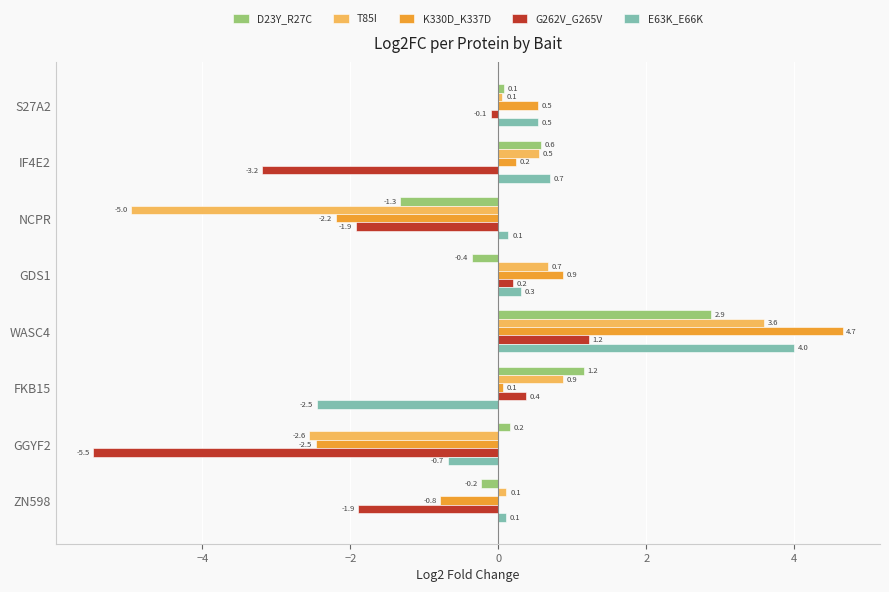

What is the difference between the highest and lowest values at ZN598?

2.0